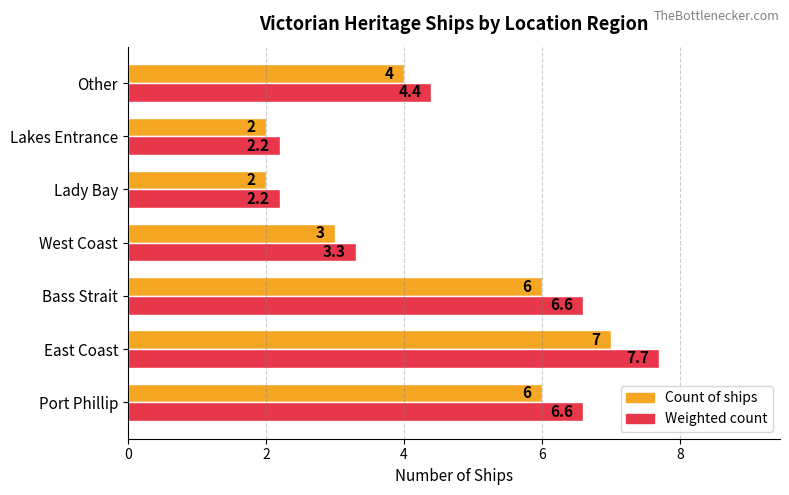

The Weighted count series shows 4.8 at West Coast. True or false?

False